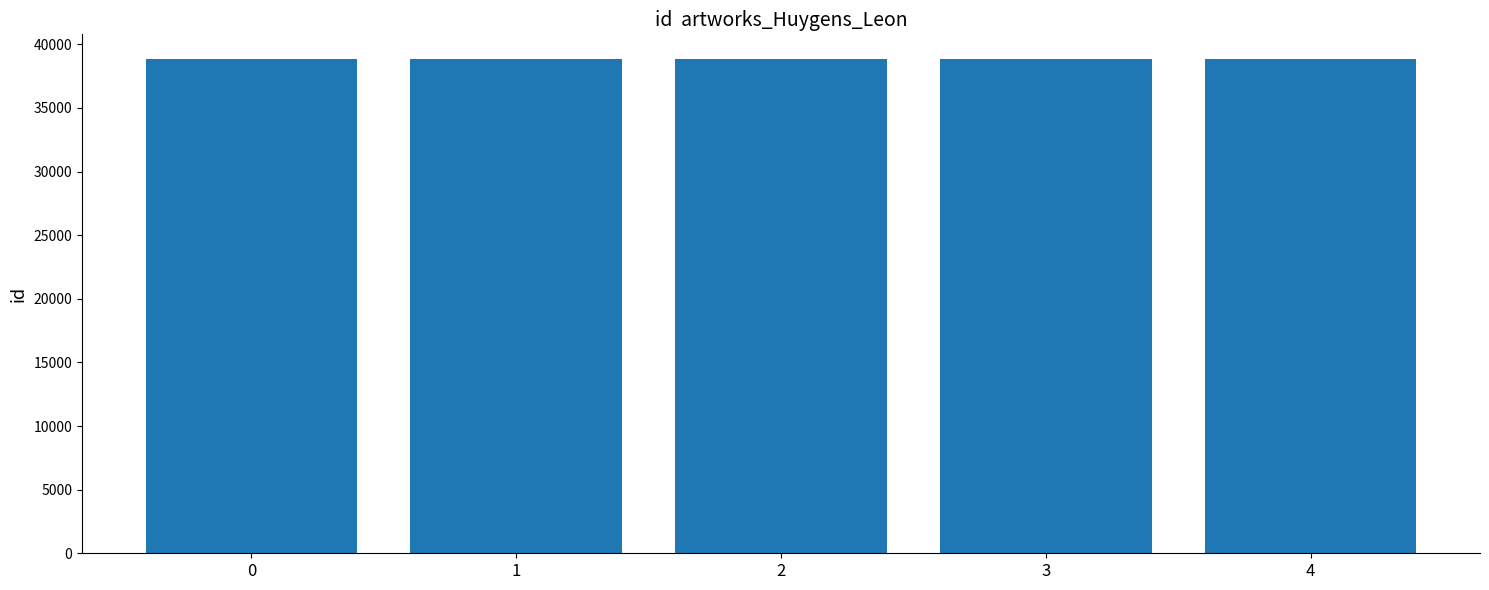

The value at 2 is 58585. True or false?

False